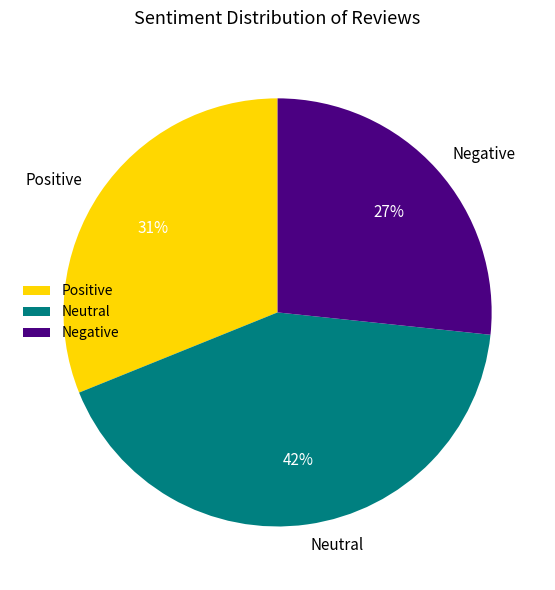

Is the sum of Positive and Neutral greater than half?

Yes